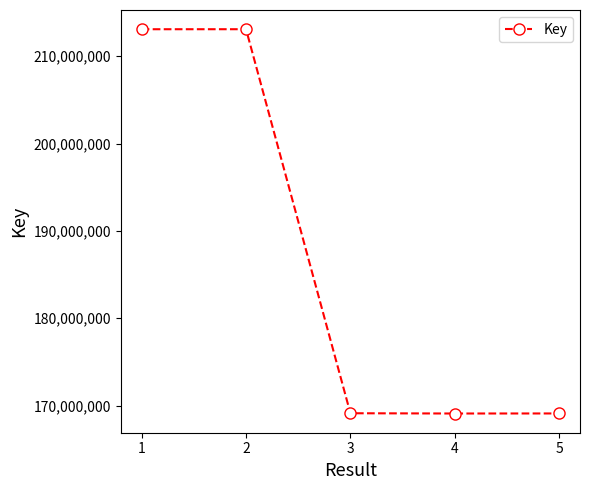

What is the change in value from 1 to 3?

-43972919